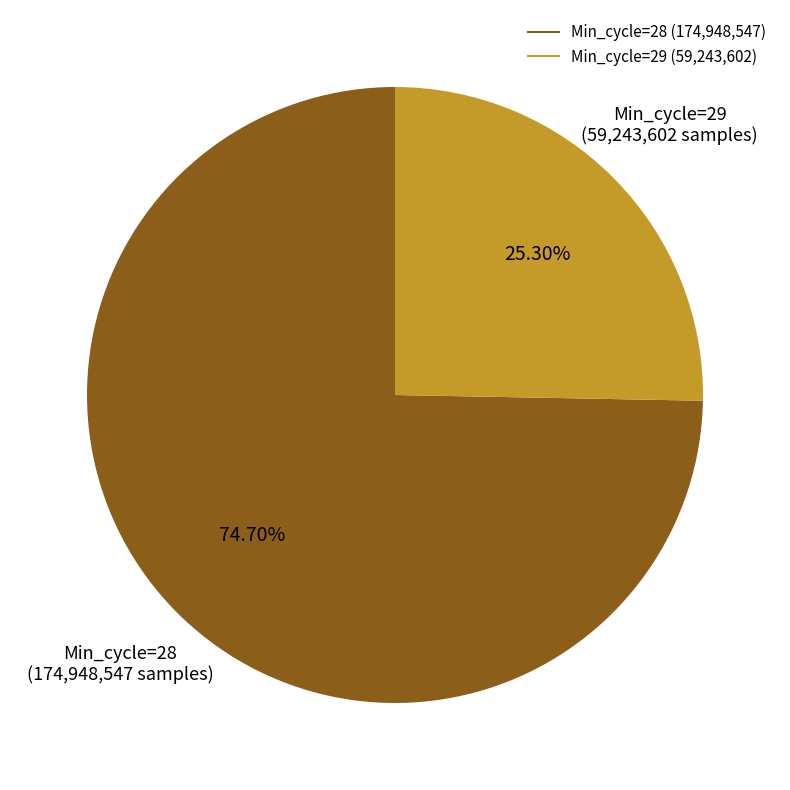

Is there a majority slice in this chart?

Yes